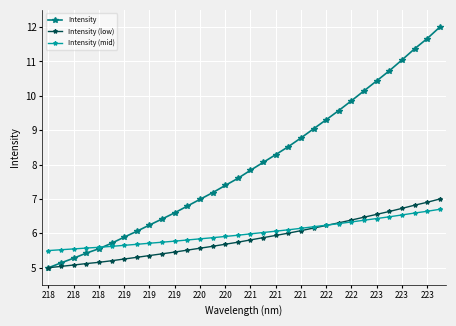

What is the maximum value shown in the chart?

12.0